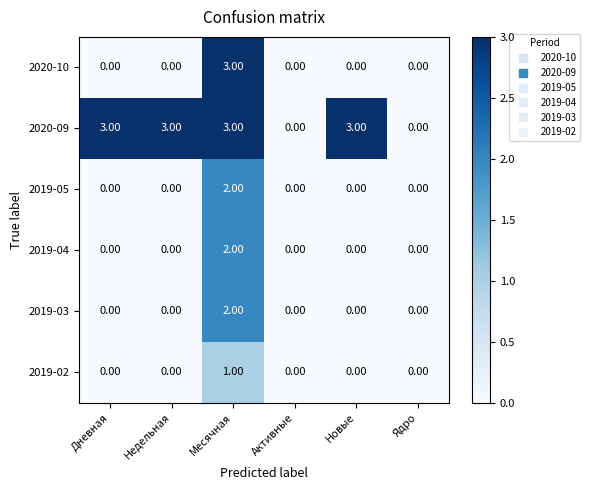

Between Дневная and Ядро, which series saw the biggest shift?

2020-09